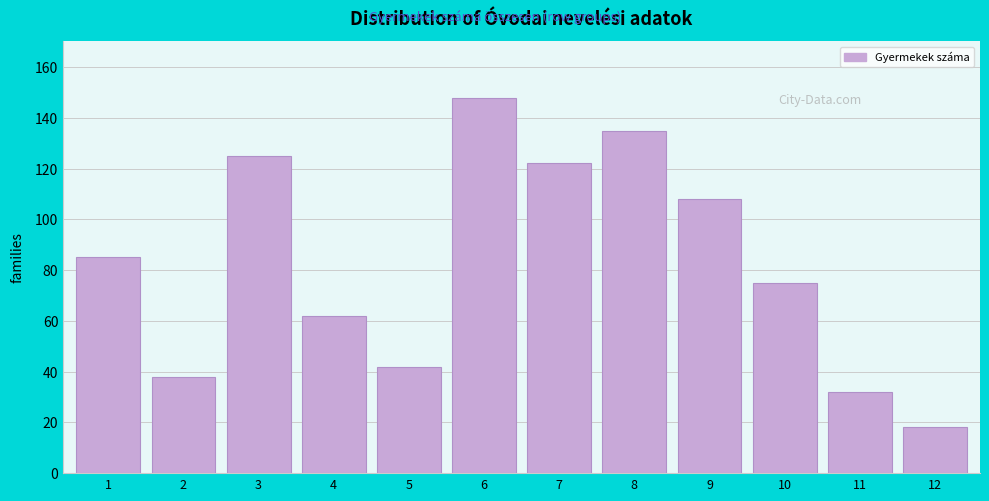

Reading left to right, what are all the values shown in this chart?

85	38	125	62	42	148	122	135	108	75	32	18